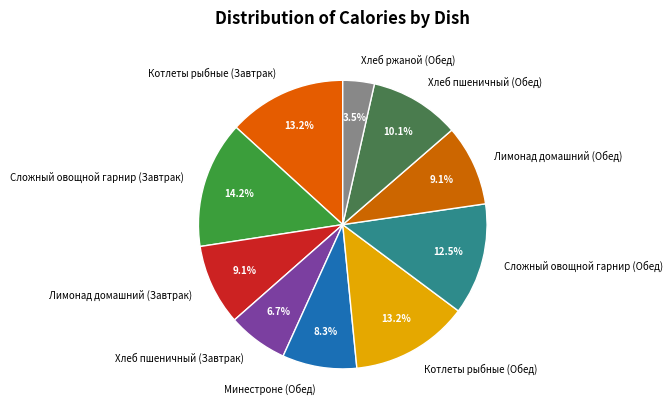

Which has a higher value, Сложный овощной гарнир (Завтрак) or Лимонад домашний (Завтрак)?

Сложный овощной гарнир (Завтрак)